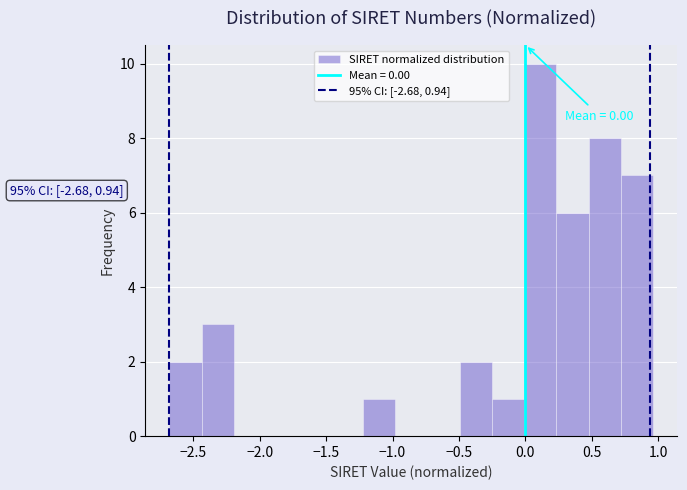

Which range on the x-axis has the tallest bar?

0.00 to 0.25